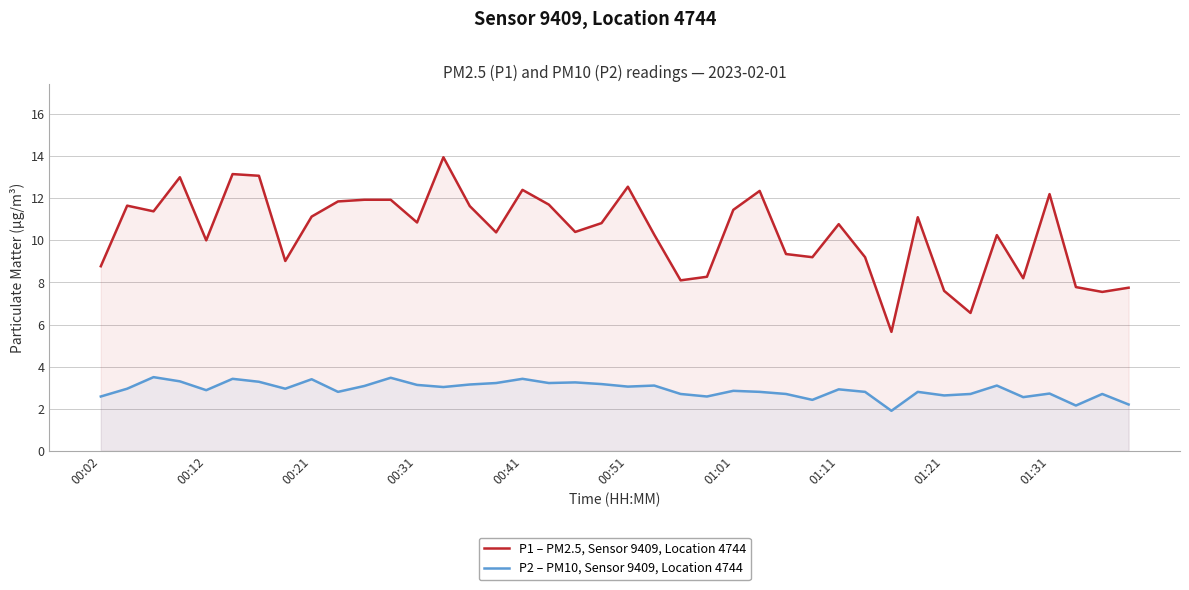

True or false: P2 – PM10, Sensor 9409, Location 4744 and P1 – PM2.5, Sensor 9409, Location 4744 cross at least once.

False